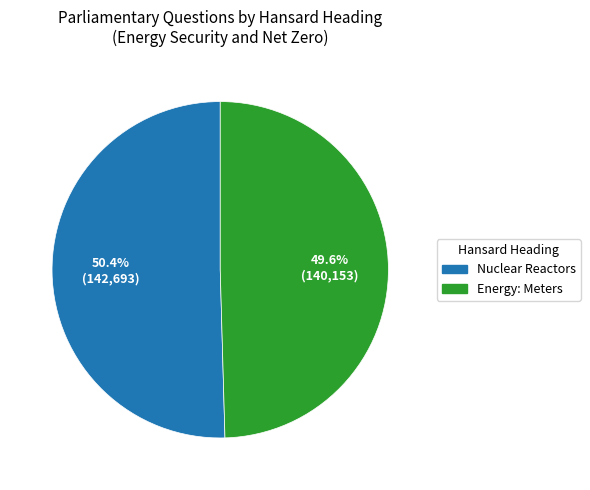

Approximately how many times larger is the value at Nuclear Reactors compared to Energy: Meters?

1.0